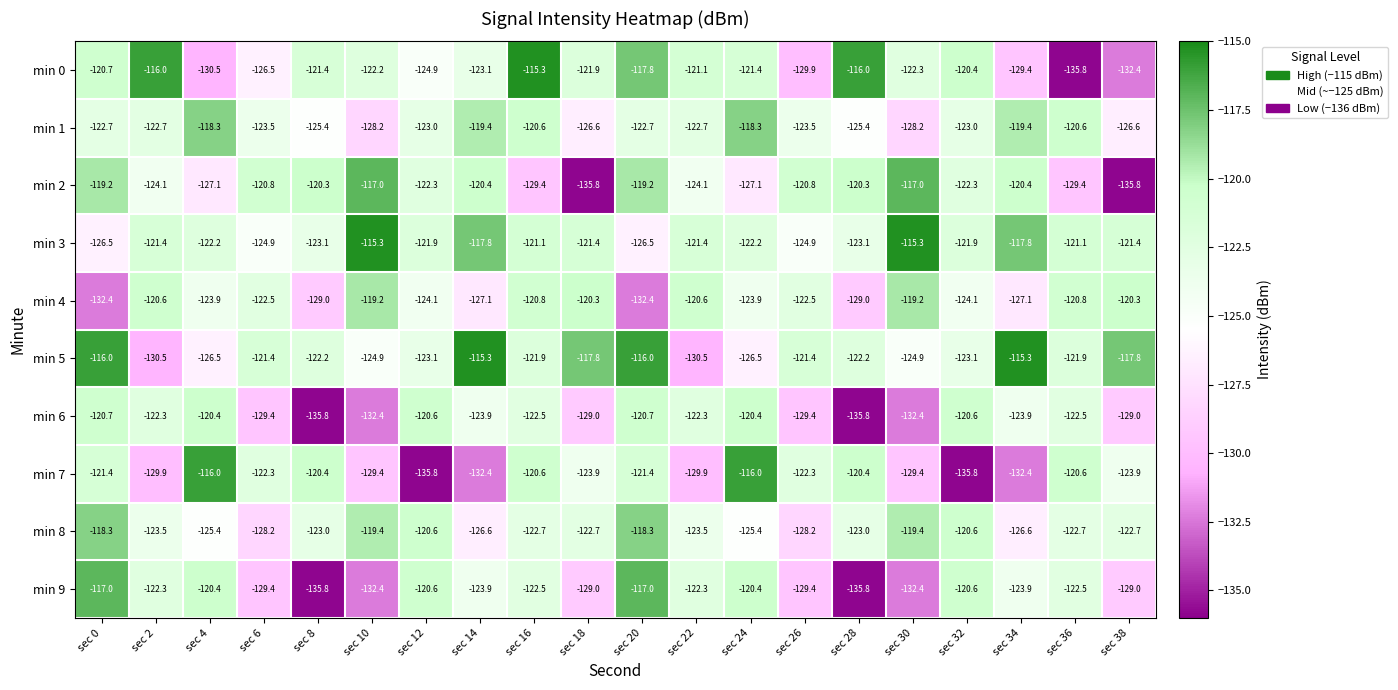

What is the maximum value shown in the chart?

-115.3